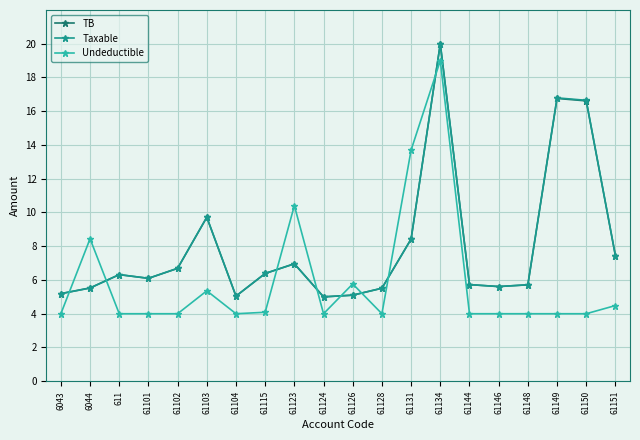

What is the minimum value shown in the chart?

4.0